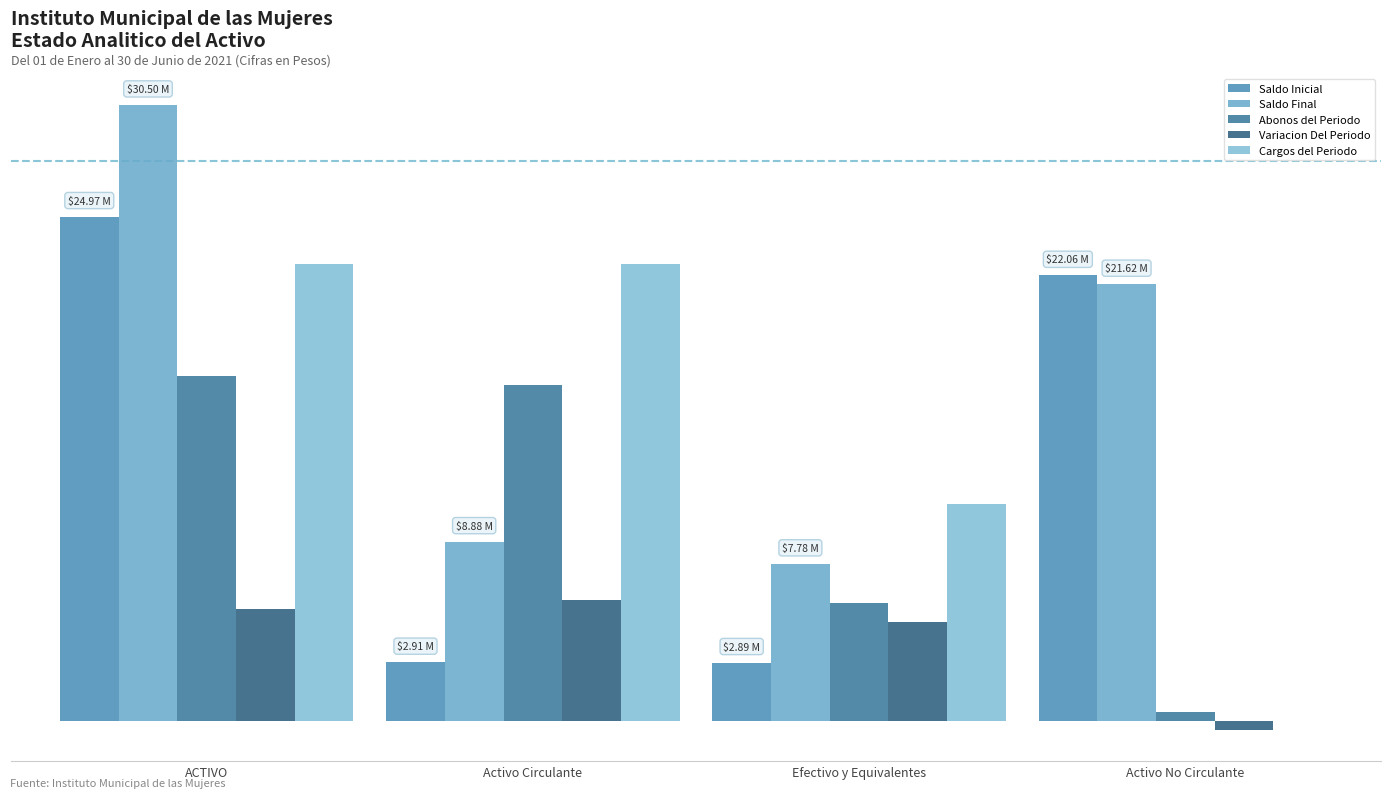

True or false: Abonos del Periodo has a value of 16639710.9 at Activo Circulante.

True